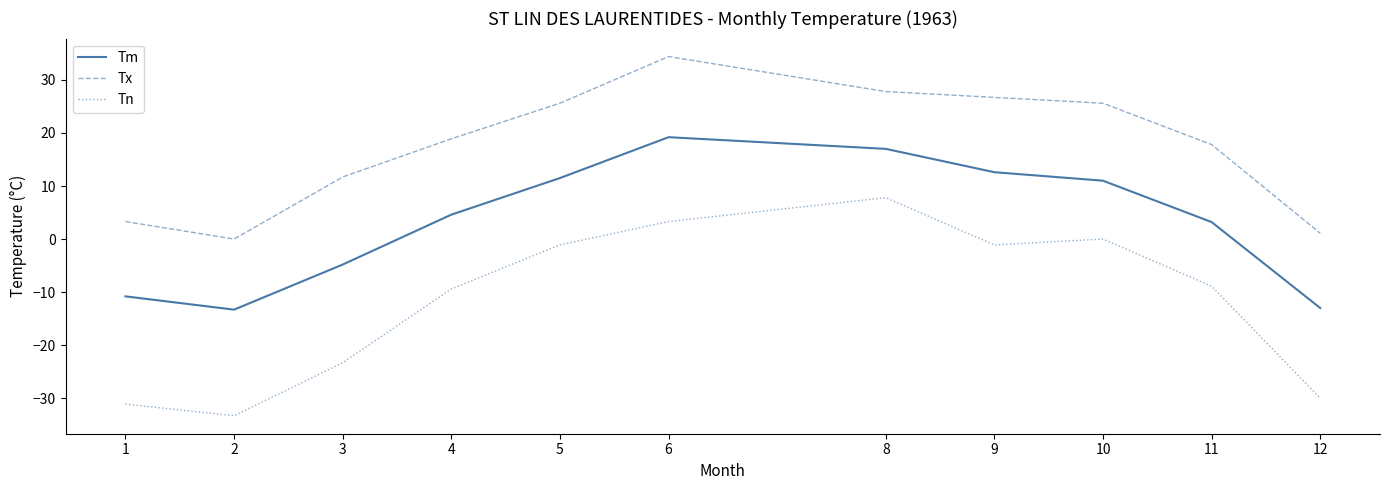

True or false: Tn and Tm cross at least once.

False